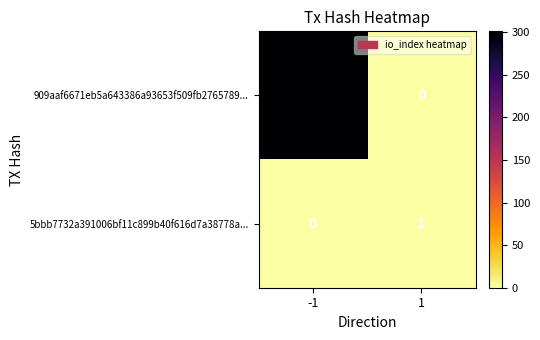

The value of 909aaf6671eb5a643386a93653f509fb2765789... at 1 is 0. True or false?

True